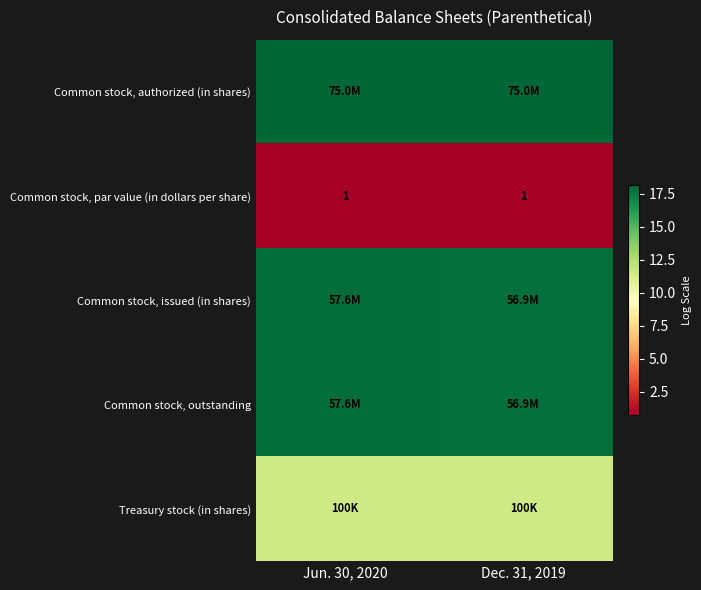

How many distinct data groups are displayed?

5